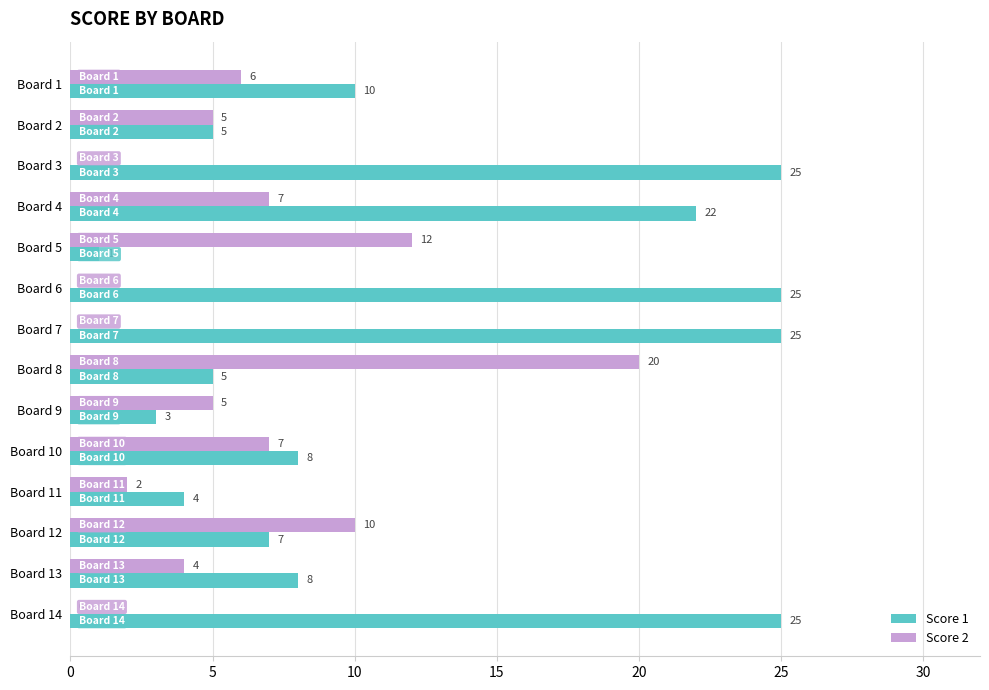

At which category is the sum across all series the highest?

Board 4